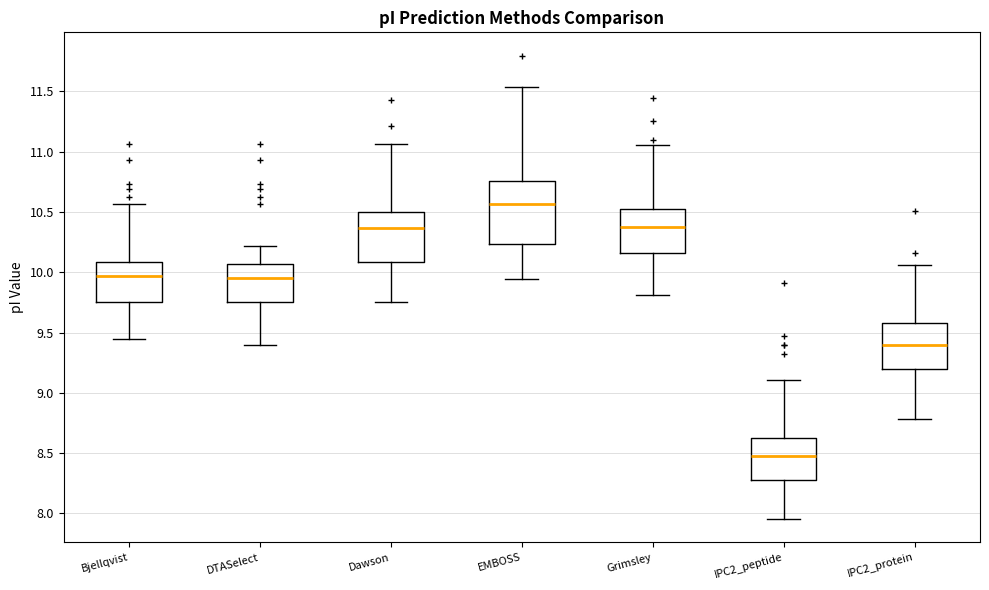

Reading left to right, read every box against the y-axis: the position of its median line, the range the box covers, and the ends of its whiskers. The values are not printed on the chart, so give them approximately, as read against the axis.

Bjellqvist: median 9.95, box 9.75 to 10.10, whiskers 9.45 to 10.55
DTASelect: median 9.95, box 9.75 to 10.05, whiskers 9.40 to 10.20
Dawson: median 10.35, box 10.10 to 10.50, whiskers 9.75 to 11.05
EMBOSS: median 10.55, box 10.25 to 10.75, whiskers 9.95 to 11.55
Grimsley: median 10.40, box 10.15 to 10.55, whiskers 9.80 to 11.05
IPC2_peptide: median 8.50, box 8.25 to 8.60, whiskers 7.95 to 9.10
IPC2_protein: median 9.40, box 9.20 to 9.60, whiskers 8.80 to 10.05